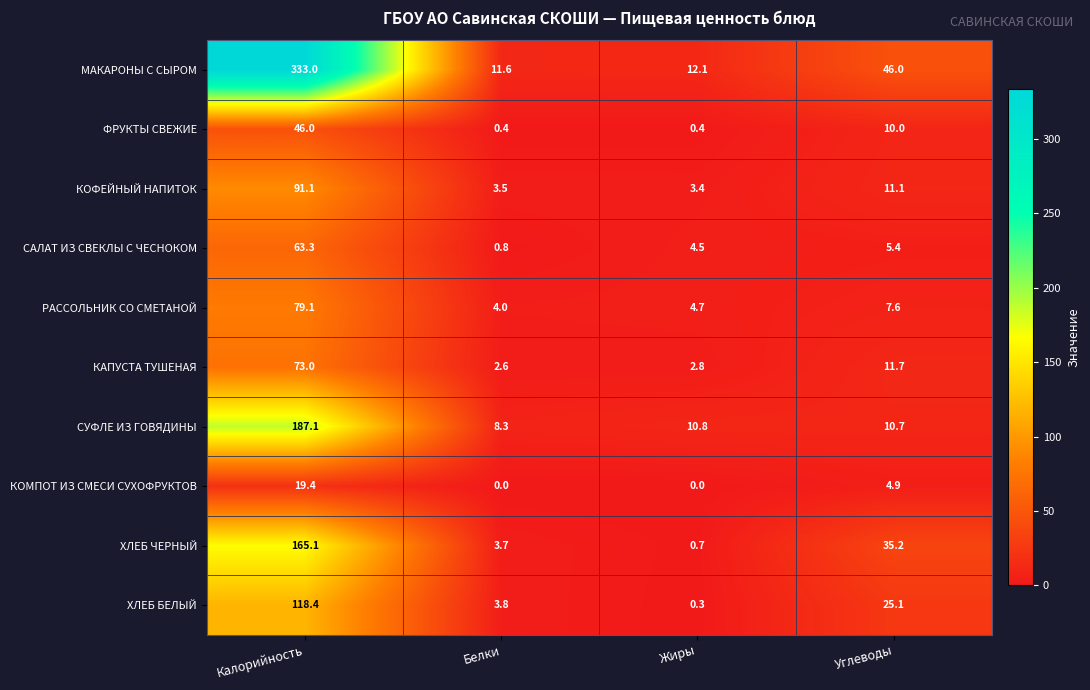

True or false: САЛАТ ИЗ СВЕКЛЫ С ЧЕСНОКОМ has a value of 7.0 at Жиры.

False